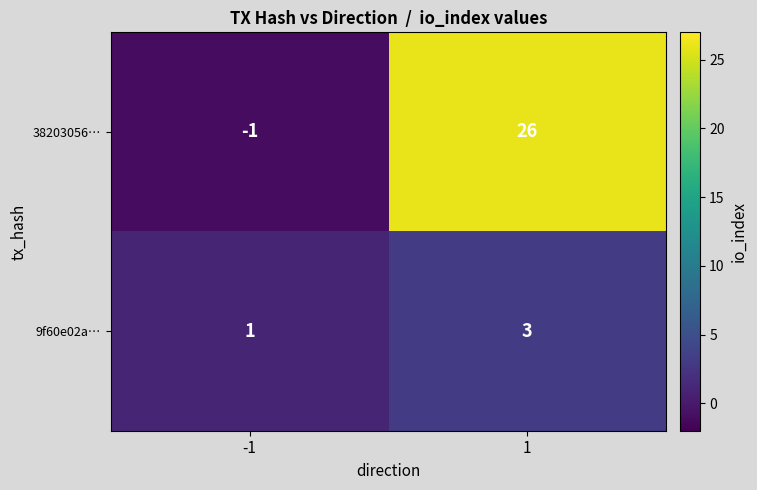

Reading left to right, what are all the values shown in this chart?

38203056…: -1=-1	1=26
9f60e02a…: -1=1	1=3